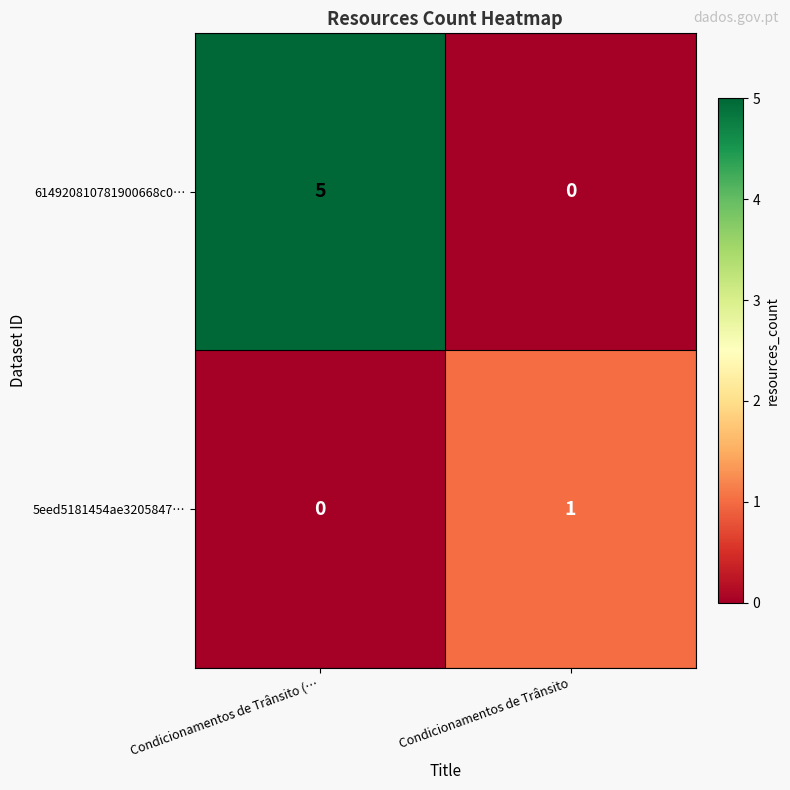

Which series changed the most between Condicionamentos de Trânsito (… and Condicionamentos de Trânsito?

614920810781900668c0…